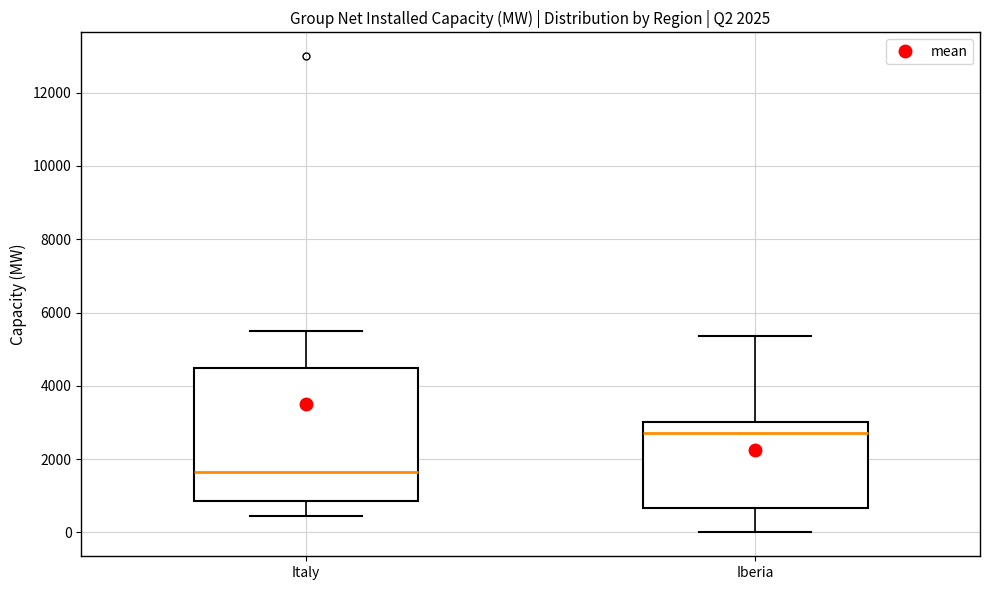

Which box is the tallest, from its lower edge to its upper edge?

Italy